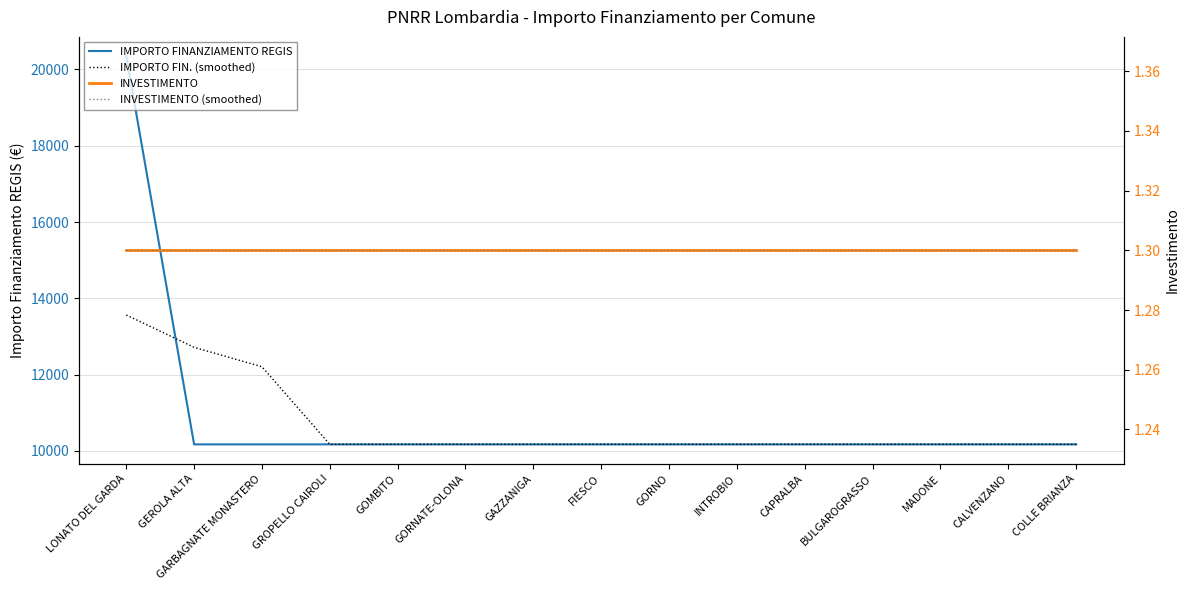

Which category has the lowest value in the INVESTIMENTO series?

LONATO DEL GARDA